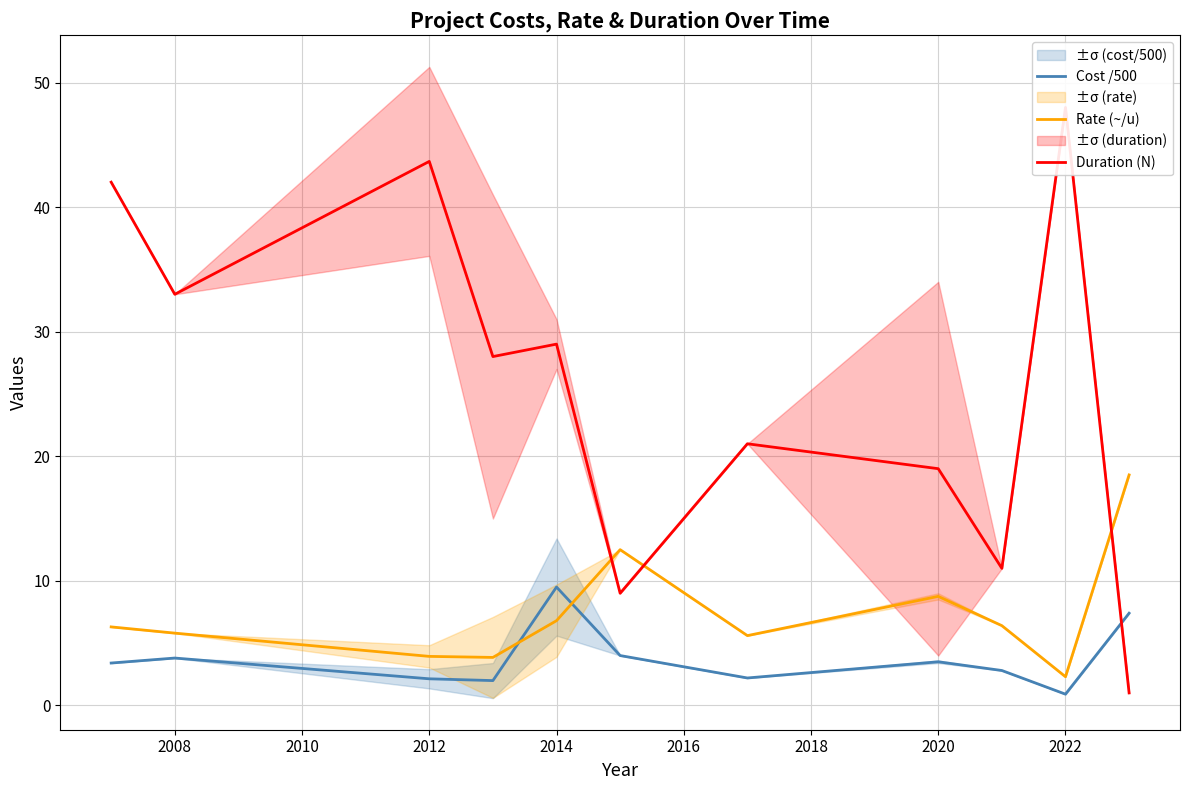

Reading left to right, list all the values displayed in this chart.

Cost /500: 3.4	3.8	2.1	2.0	9.5	4.0	2.2	3.5	2.8	0.9	7.4
Rate (~/u): 6.3	5.8	3.9	3.8	6.8	12.5	5.6	8.8	6.4	2.3	18.5
Duration (N): 42.0	33.0	43.7	28.0	29.0	9.0	21.0	19.0	11.0	48.0	1.0